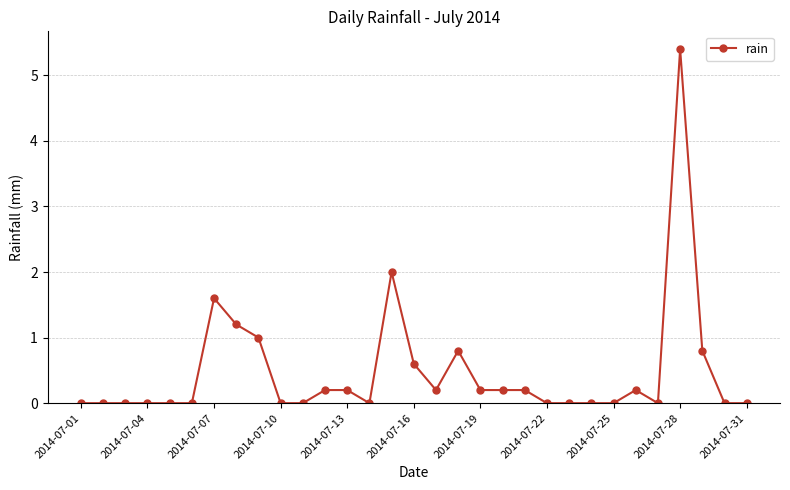

Does the chart have visible grid lines?

Yes